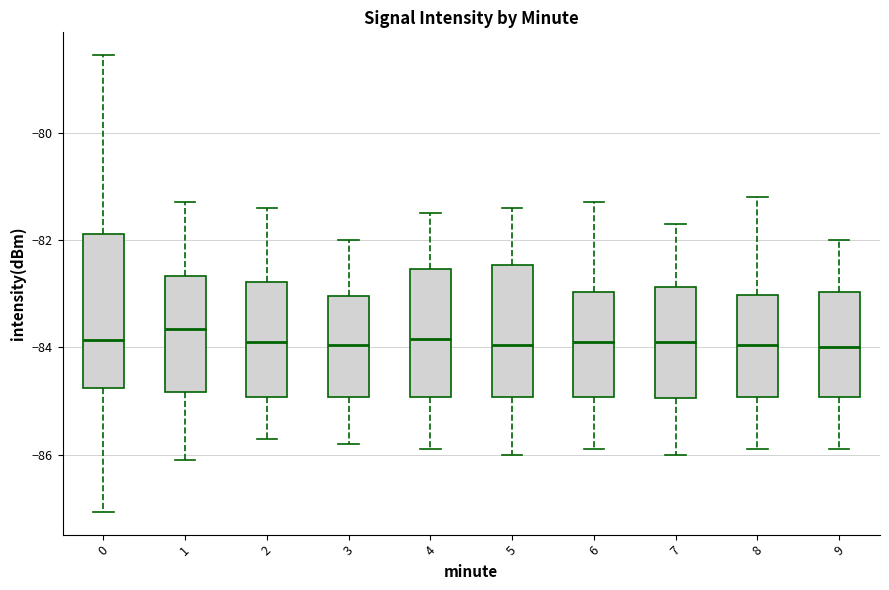

Comparing the boxes themselves (not the whiskers), which one is the tallest?

0